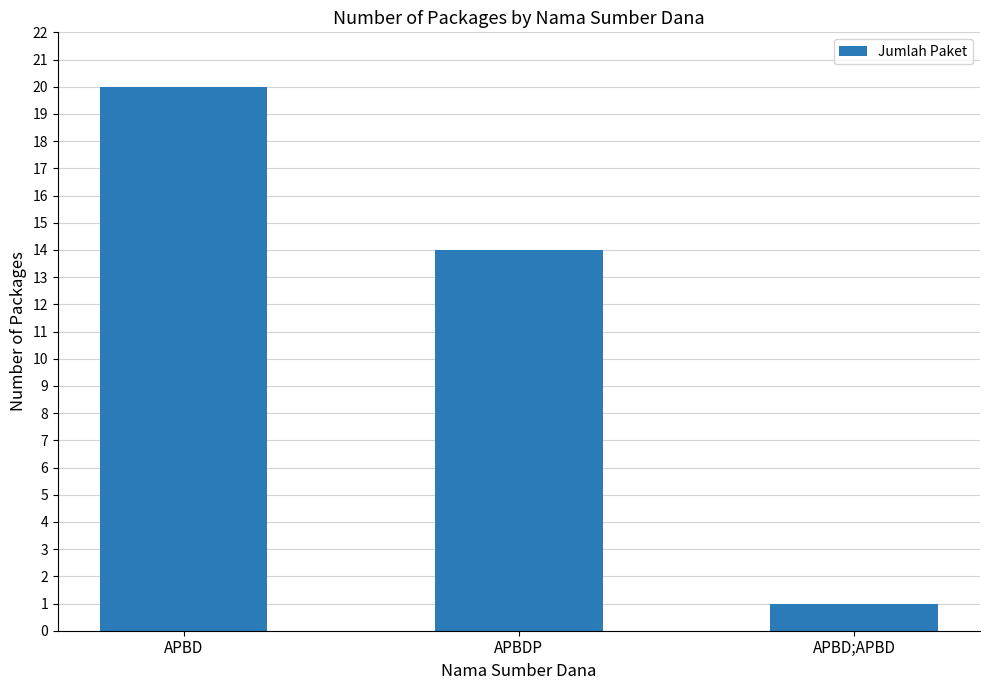

Reading left to right, list all the values displayed in this chart.

APBD=20	APBDP=14	APBD;APBD=1